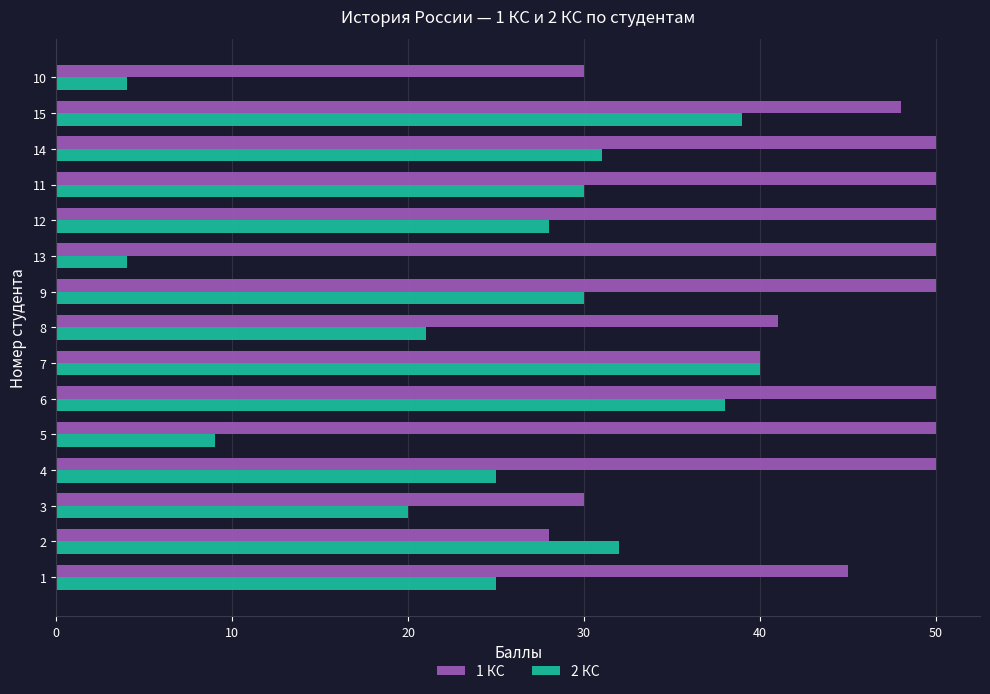

Which series has the widest spread of values?

2 КС